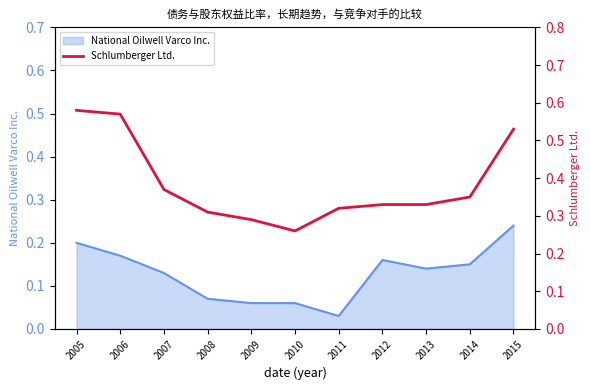

True or false: there are more than 2 points higher than both neighbors.

False